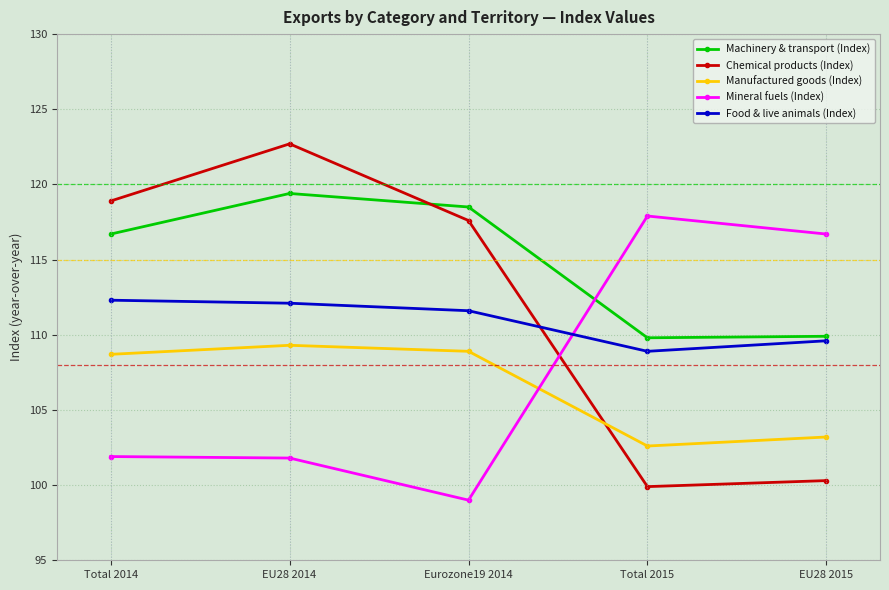

True or false: Chemical products (Index) and Manufactured goods (Index) intersect in this chart.

True